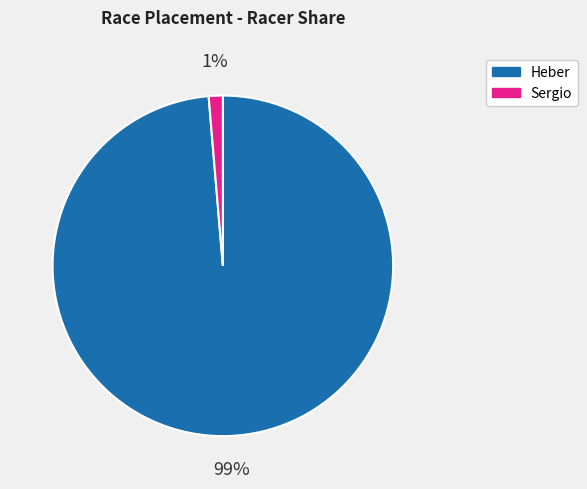

Which has a higher value, Sergio or Heber?

Heber